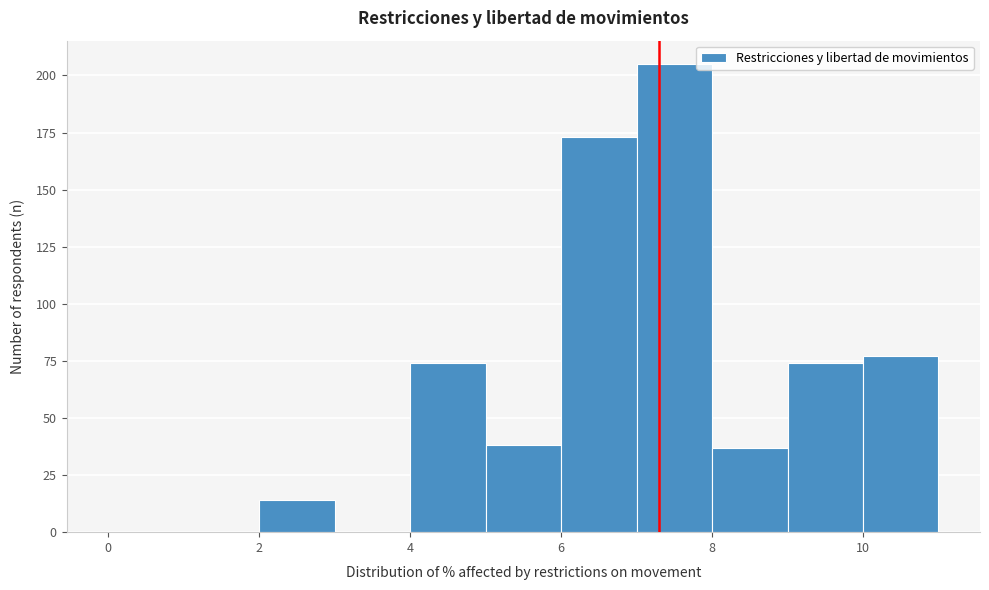

Over which range of the x-axis is the bar tallest?

7 to 8